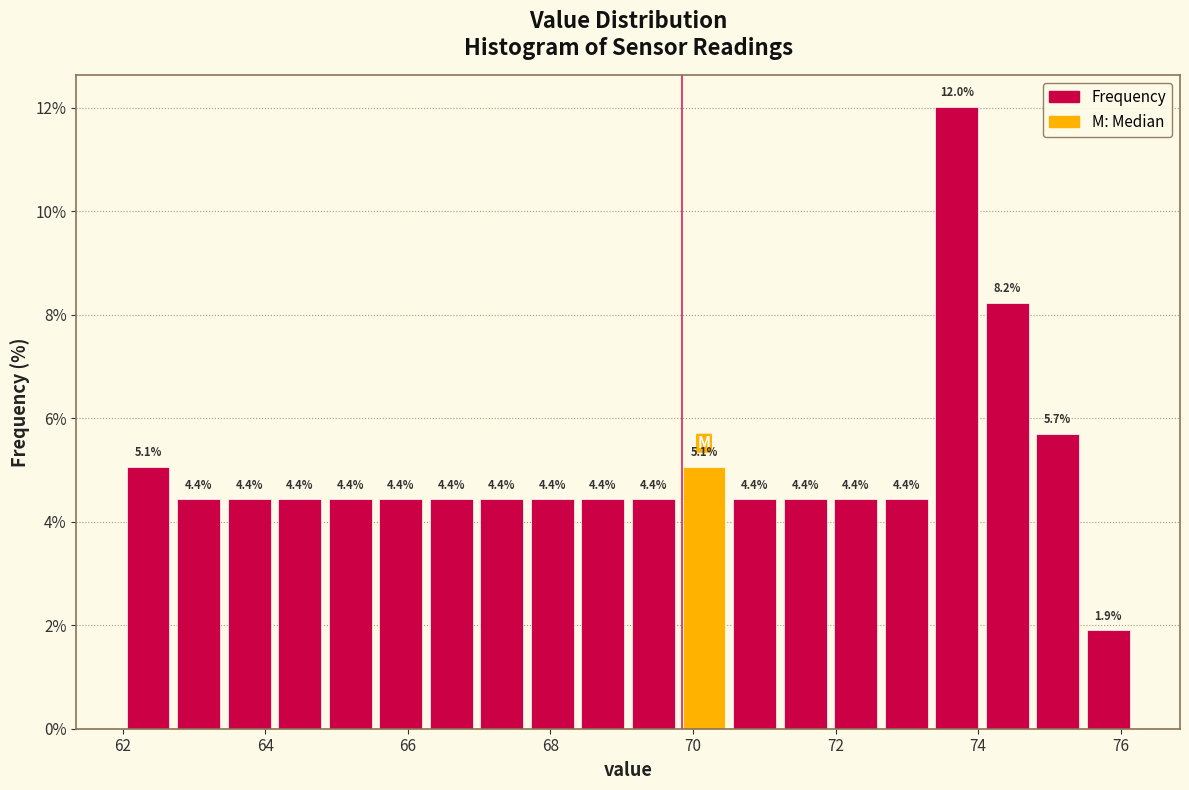

Read against the x-axis, roughly where is the centre of the tallest bar?

73.6